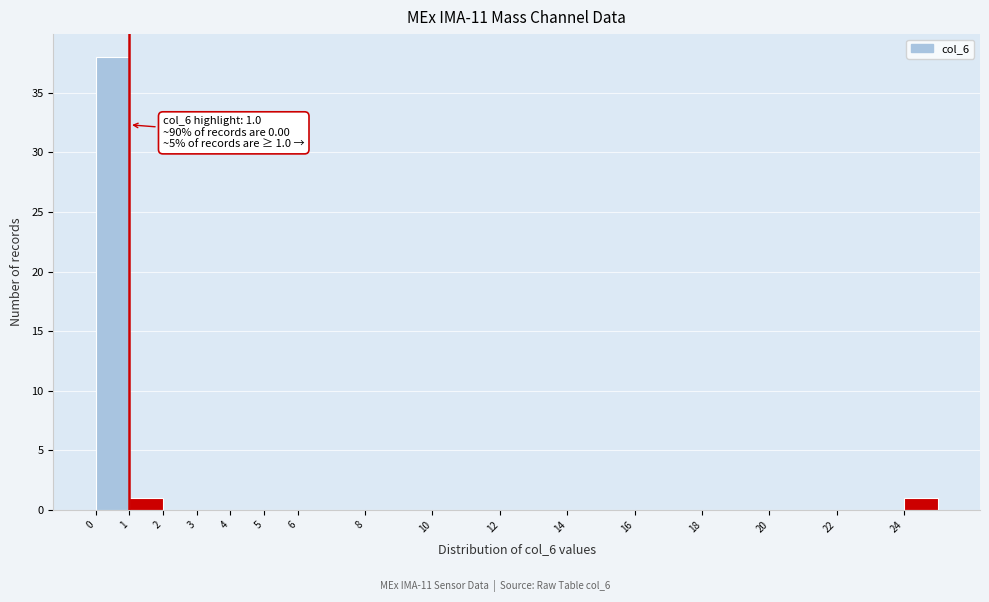

Over which range of the x-axis is the bar tallest?

0 to 1